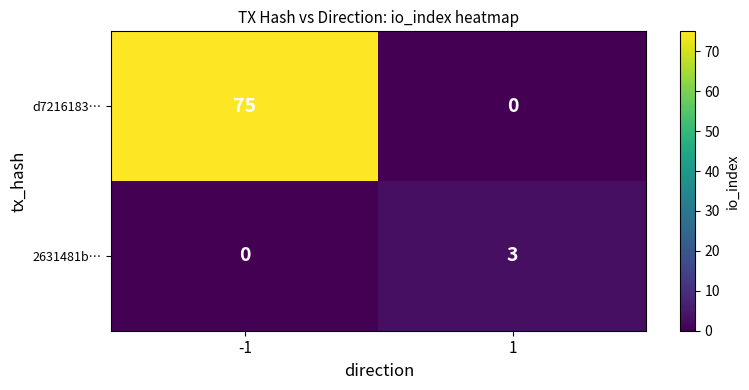

The value of d7216183… at 1 is 30. True or false?

False